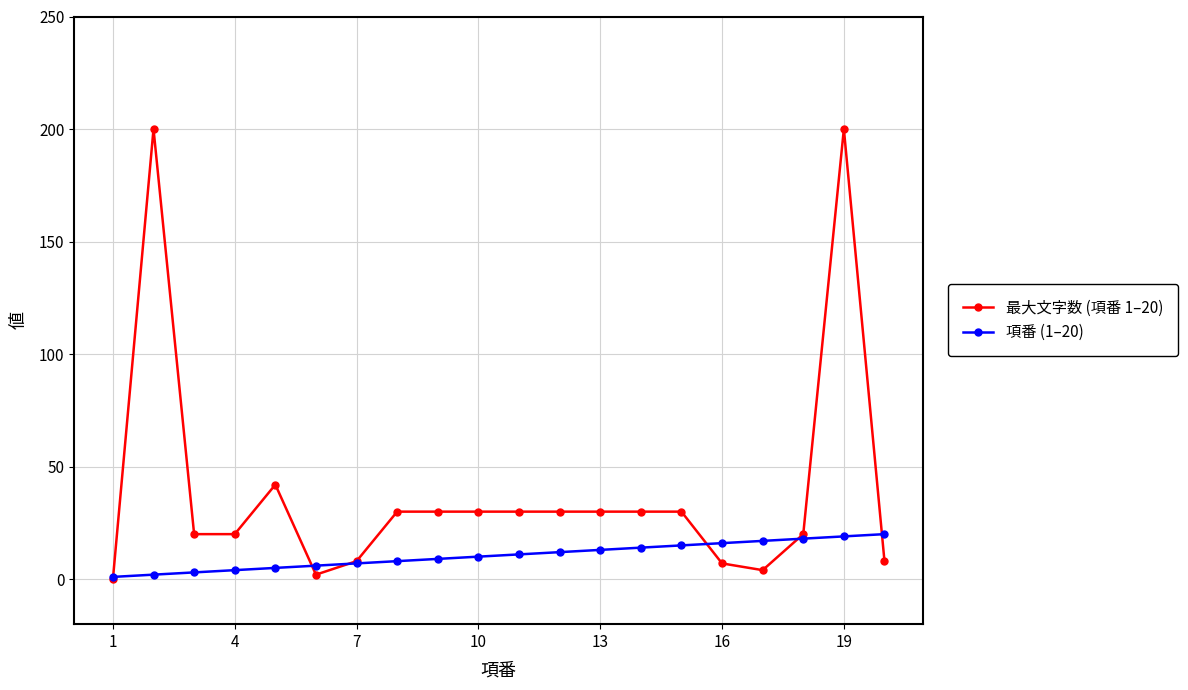

Which series has the widest spread of values?

最大文字数 (項番 1–20)